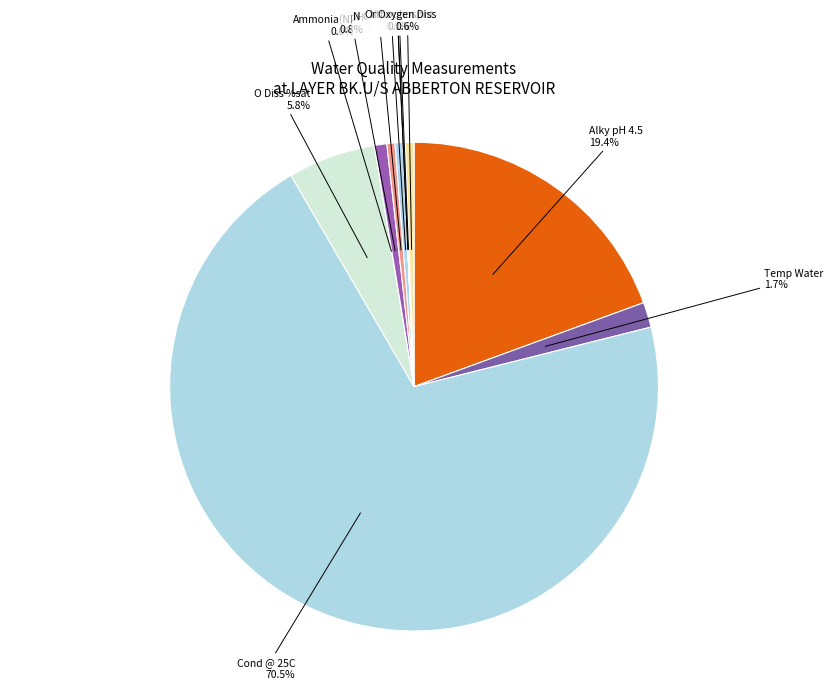

Is the sum of O Diss %sat and Oxygen Diss greater than half?

No